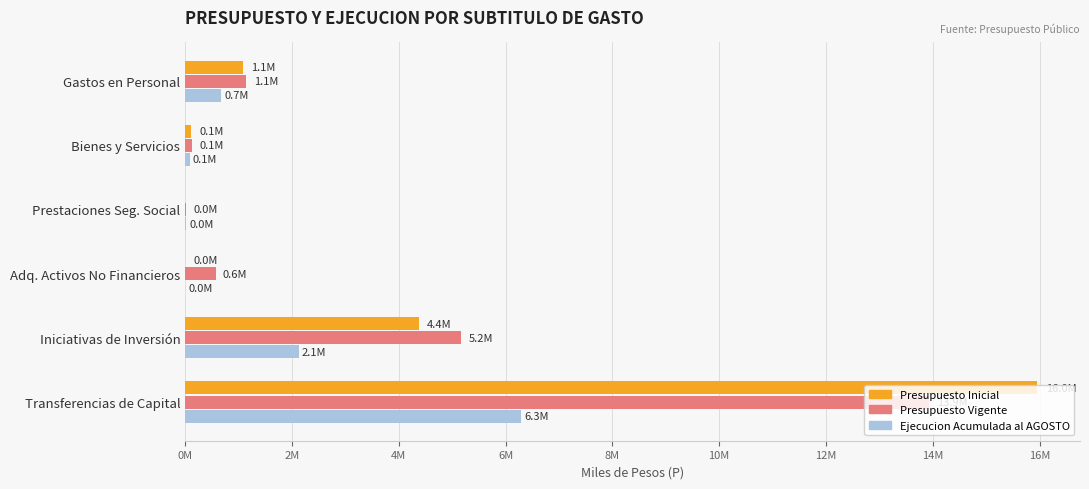

Which series has the widest spread of values?

Presupuesto Inicial